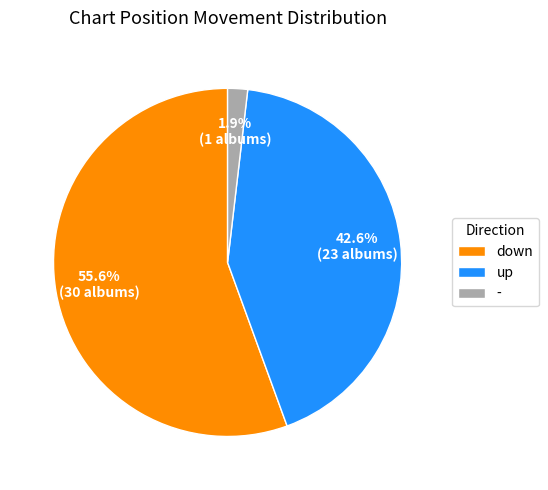

True or false: down accounts for 56% of the total.

True